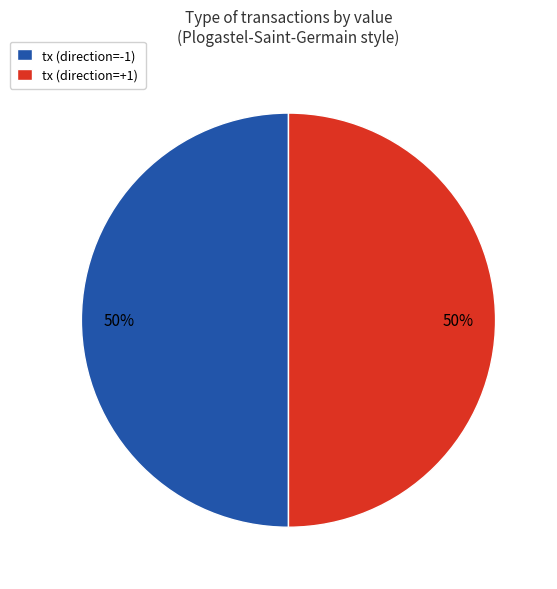

True or false: tx (direction=-1) accounts for 56% of the total.

False